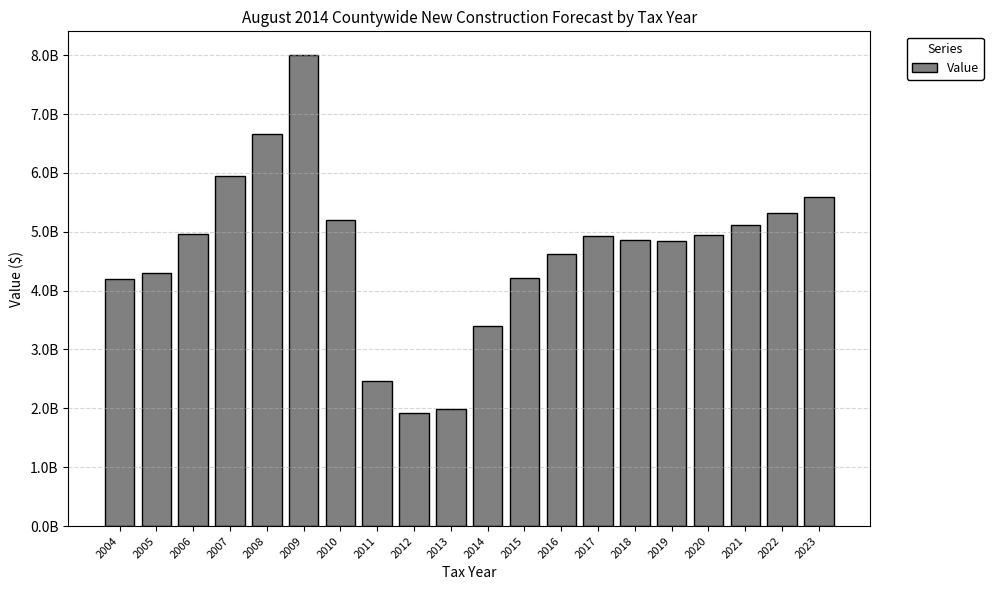

What is the value of the 20th bar from the left?

5590445130.6